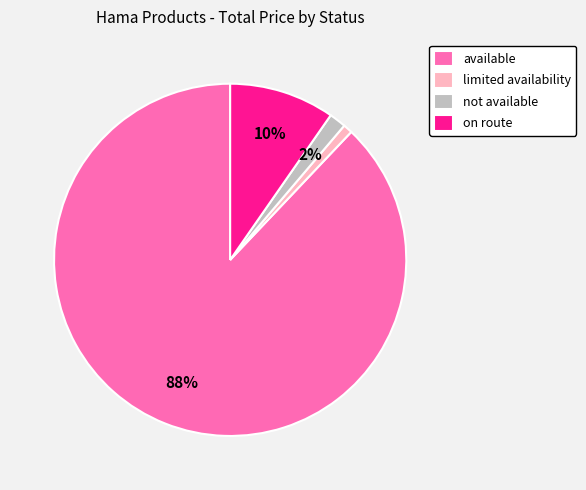

Which category has the biggest portion of the pie?

available